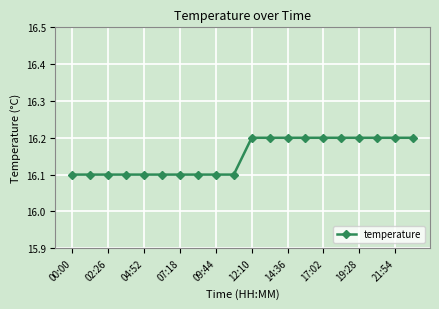

What is the minimum value shown in the chart?

16.1